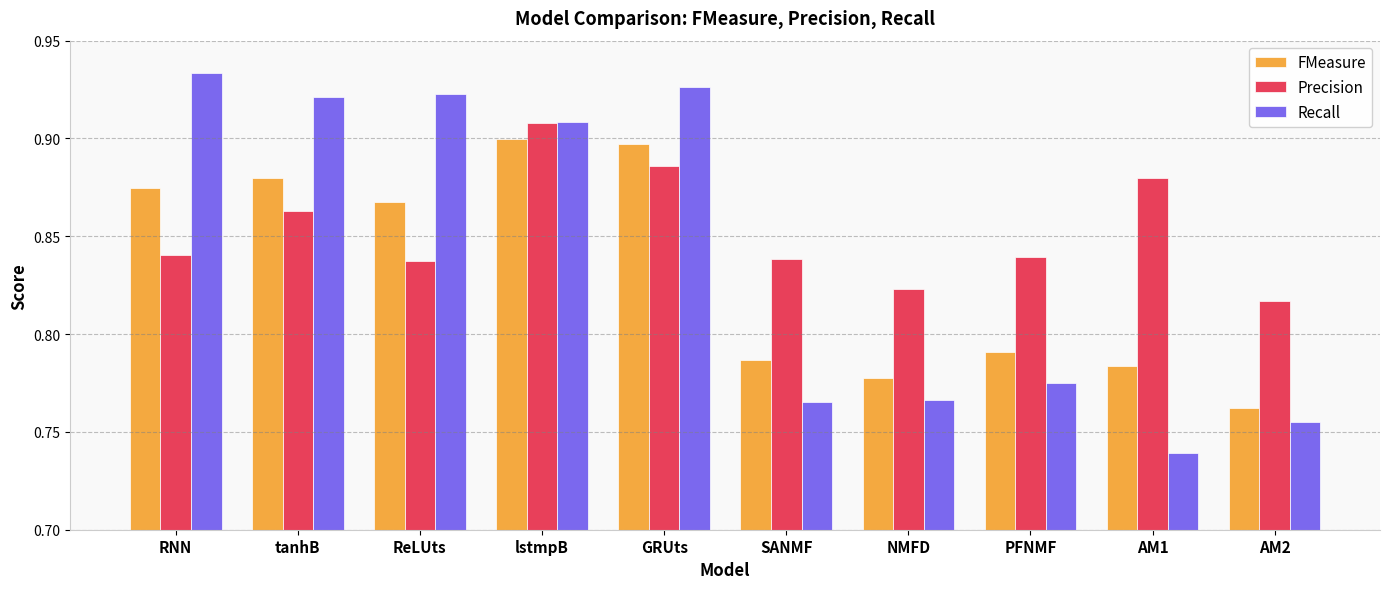

Rank the series at AM1 from highest to lowest value.

Precision, FMeasure, Recall